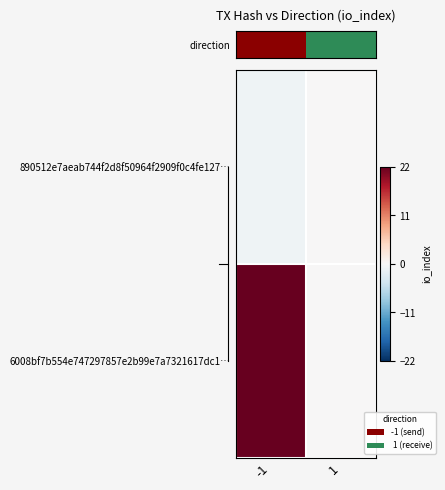

Which has a higher value, -1 or 1?

1